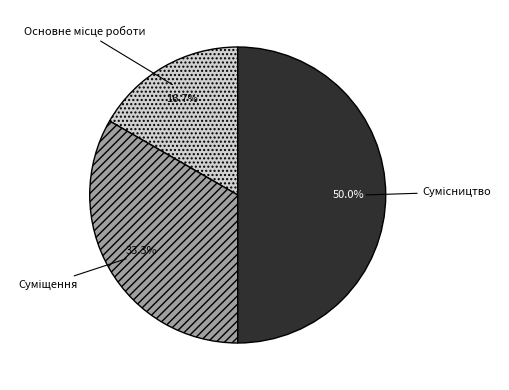

How many segments does this pie chart have?

3